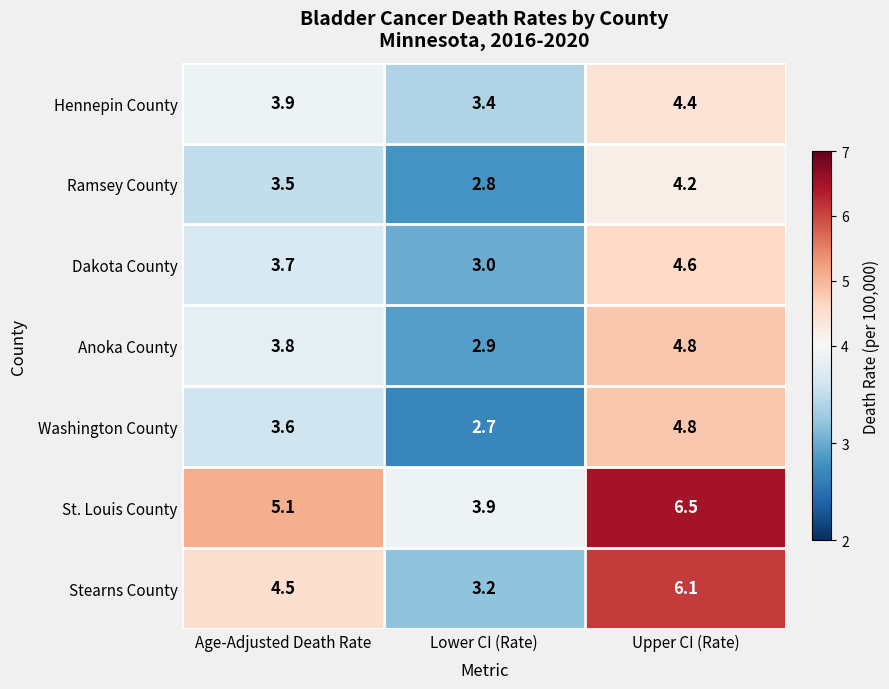

What is the total value across all series at Upper CI (Rate)?

35.4